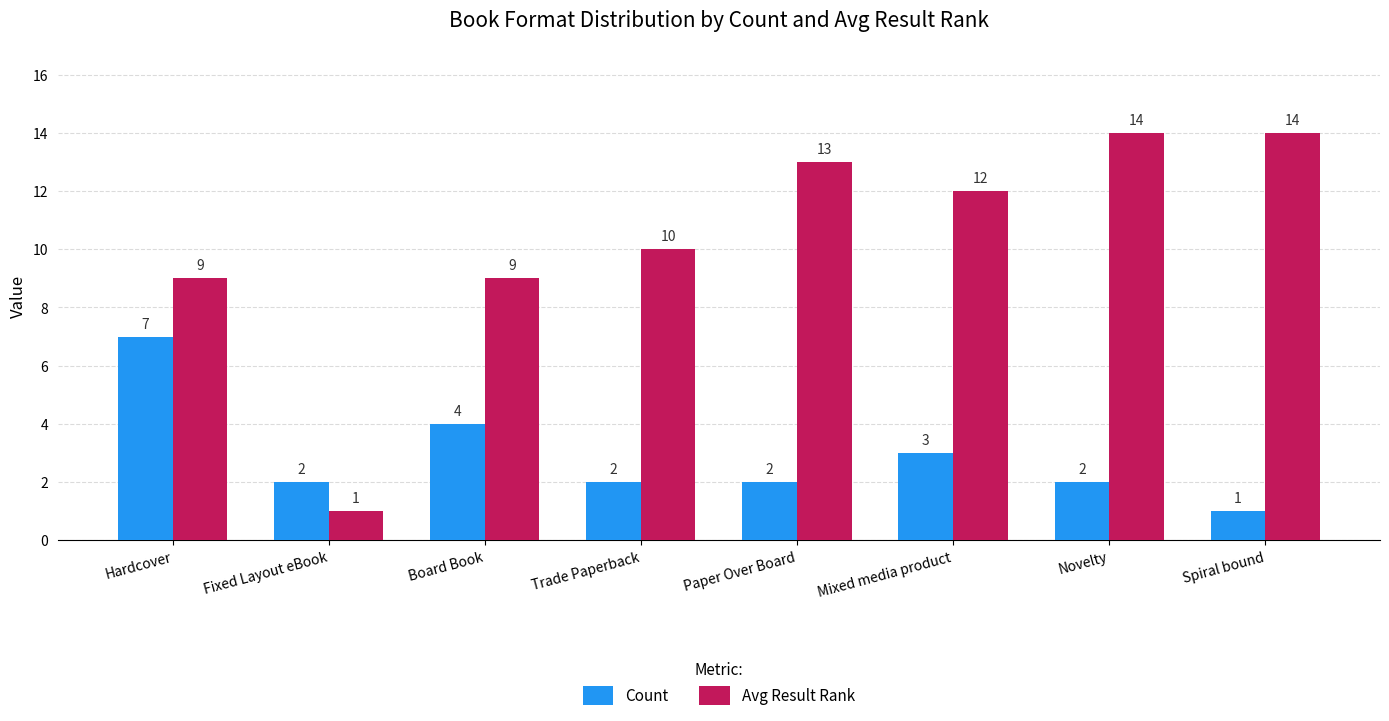

Is it true that Avg Result Rank equals 14 at Spiral bound?

True